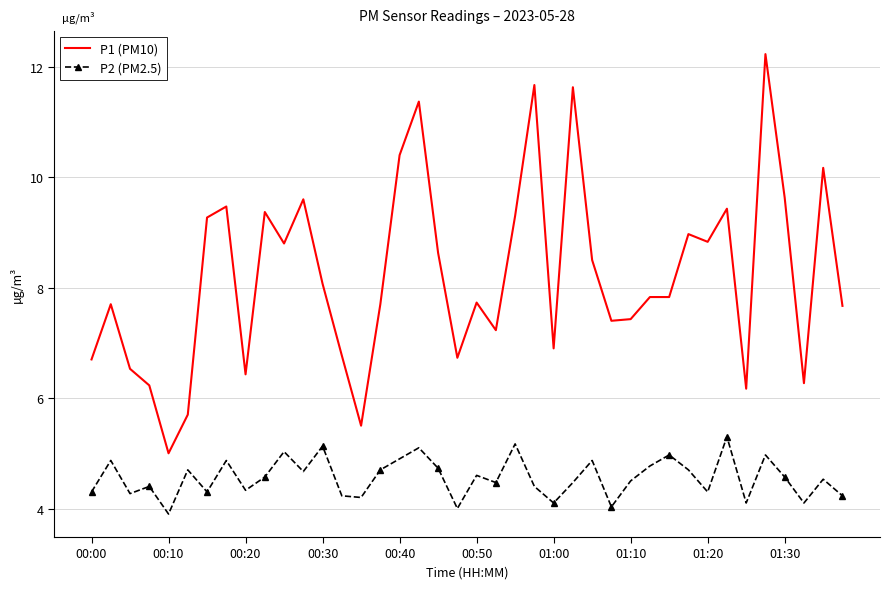

Which series has the widest spread of values?

P1 (PM10)